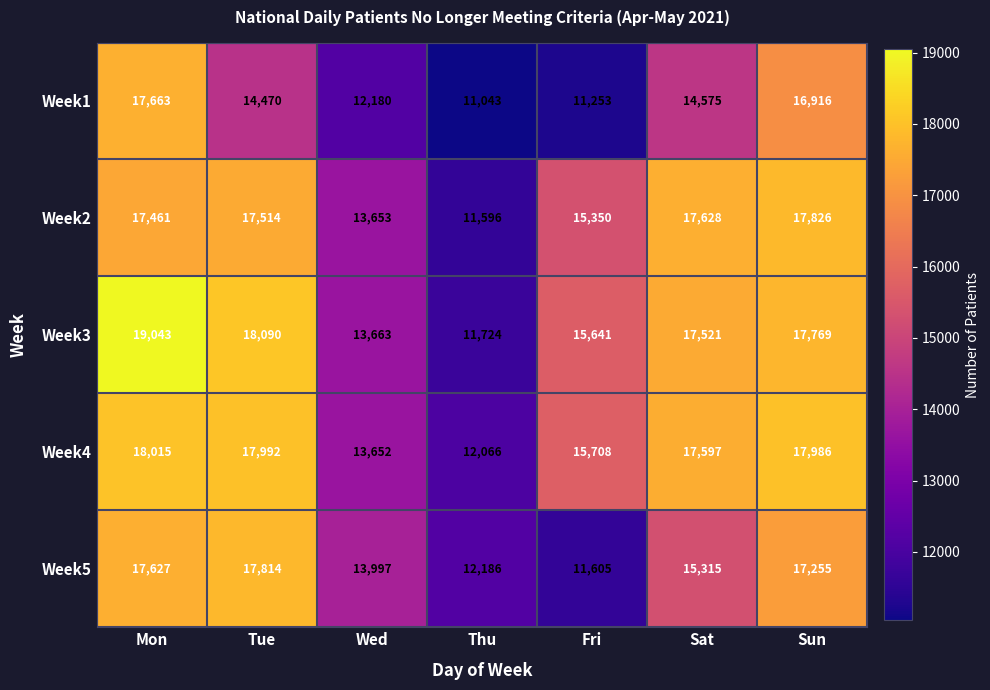

What is the minimum value shown in the chart?

11043